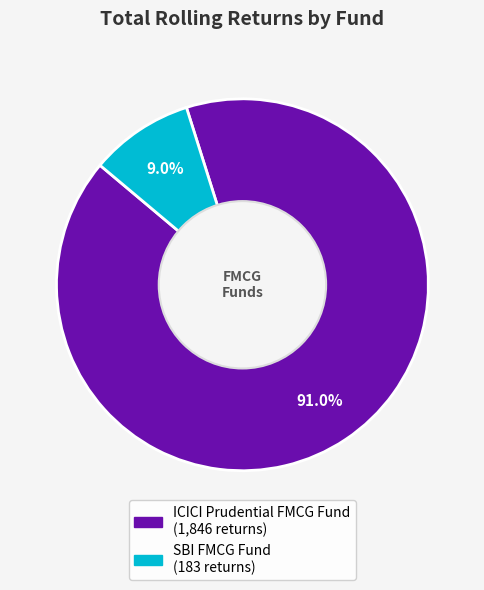

Which slice represents more than half of the pie?

ICICI Prudential FMCG Fund